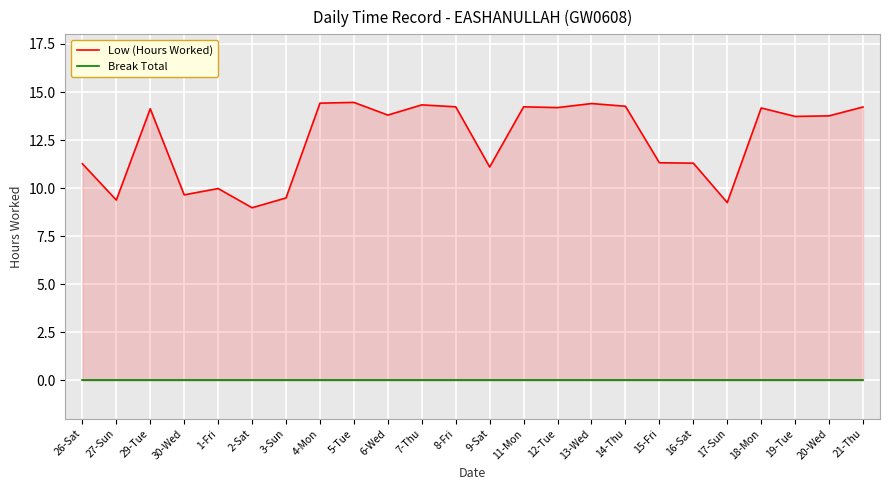

What is the approximate value of Low (Hours Worked) at 8-Fri?

14.2